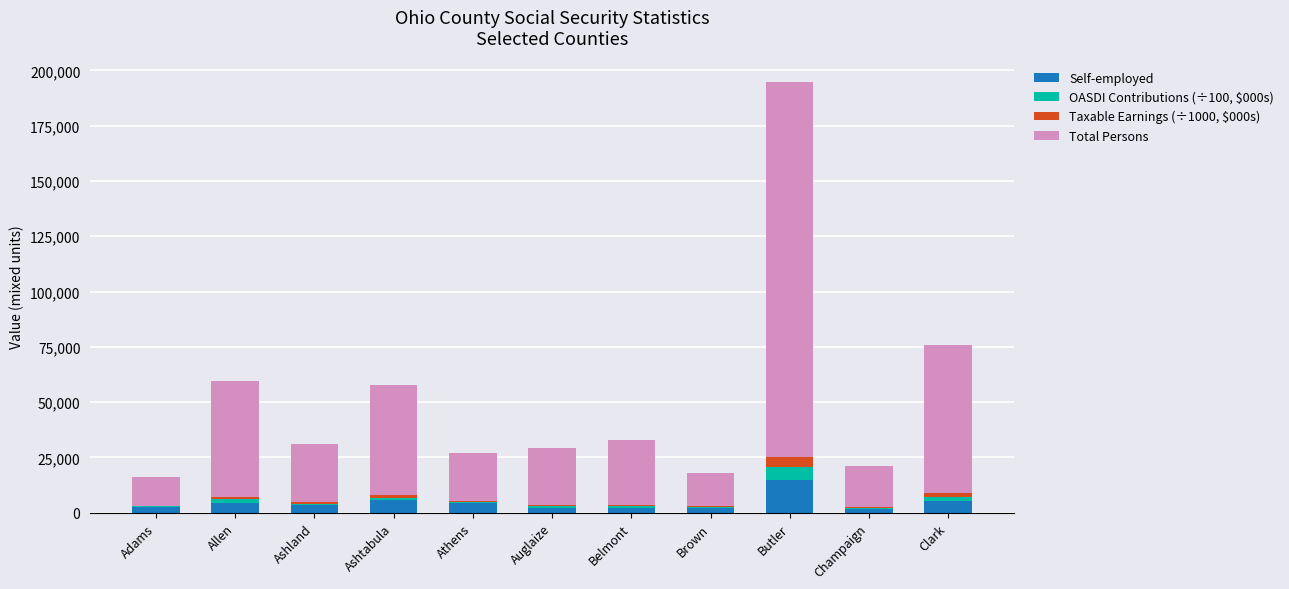

What is the maximum value for Self-employed?

14905.0